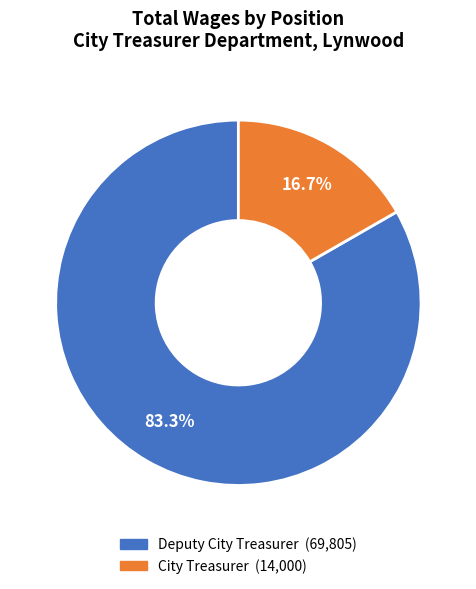

How much of the chart is everything except City Treasurer?

83.3%